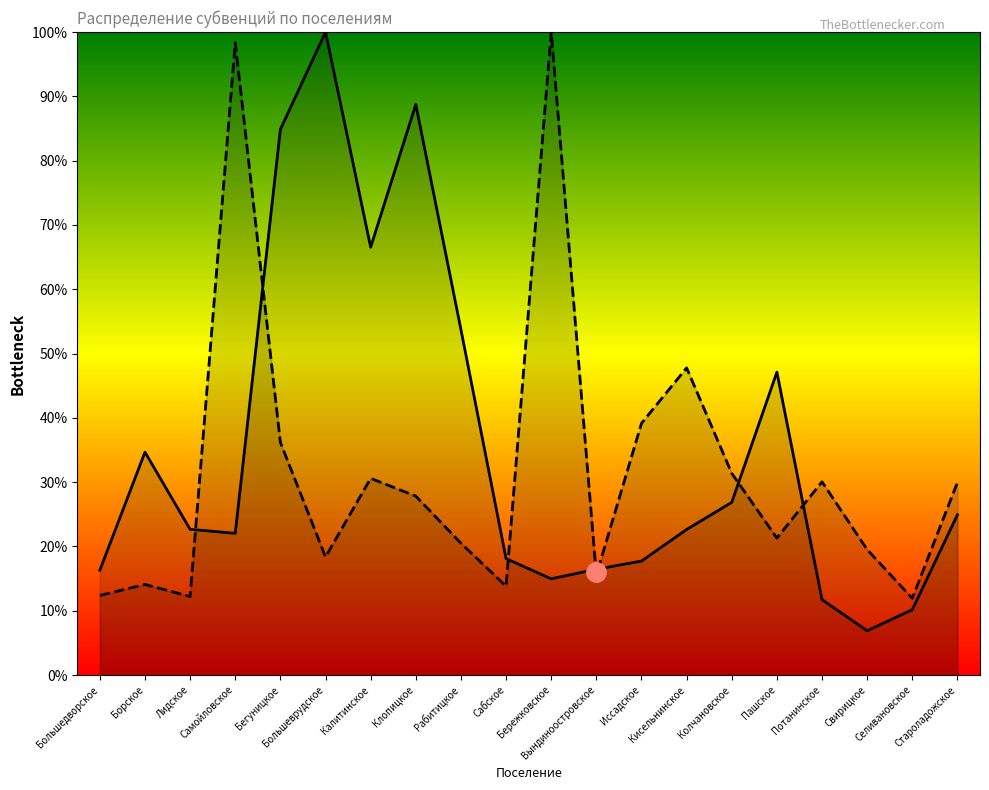

Rank the series by their maximum value, from highest to lowest.

Средняя численность (норм.), РБО (норм.)